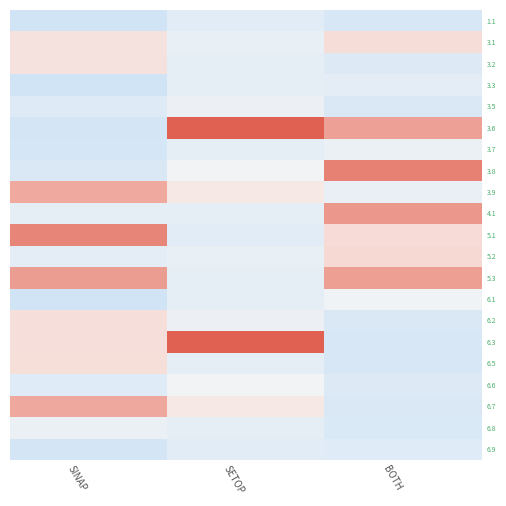

Reading right to left, what are all the values shown in this chart?

1.1: BOTH=-0.9	SETOP=-0.5	SINAP=-1.0
3.1: BOTH=0.6	SETOP=-0.4	SINAP=0.5
3.2: BOTH=-0.7	SETOP=-0.5	SINAP=0.5
3.3: BOTH=-0.5	SETOP=-0.4	SINAP=-1.1
3.5: BOTH=-0.8	SETOP=-0.3	SINAP=-0.7
3.6: BOTH=1.6	SETOP=3.0	SINAP=-1.0
3.7: BOTH=-0.3	SETOP=-0.5	SINAP=-0.9
3.8: BOTH=2.1	SETOP=-0.1	SINAP=-0.8
3.9: BOTH=-0.3	SETOP=0.3	SINAP=1.5
4.1: BOTH=1.8	SETOP=-0.5	SINAP=-0.4
5.1: BOTH=0.7	SETOP=-0.5	SINAP=2.0
5.2: BOTH=0.7	SETOP=-0.4	SINAP=-0.5
5.3: BOTH=1.6	SETOP=-0.5	SINAP=1.7
6.1: BOTH=-0.1	SETOP=-0.4	SINAP=-1.1
6.2: BOTH=-0.8	SETOP=-0.3	SINAP=0.5
6.3: BOTH=-0.9	SETOP=3.0	SINAP=0.5
6.5: BOTH=-0.9	SETOP=-0.5	SINAP=0.6
6.6: BOTH=-0.7	SETOP=-0.1	SINAP=-0.6
6.7: BOTH=-0.8	SETOP=0.3	SINAP=1.5
6.8: BOTH=-0.8	SETOP=-0.5	SINAP=-0.3
6.9: BOTH=-0.6	SETOP=-0.5	SINAP=-1.0